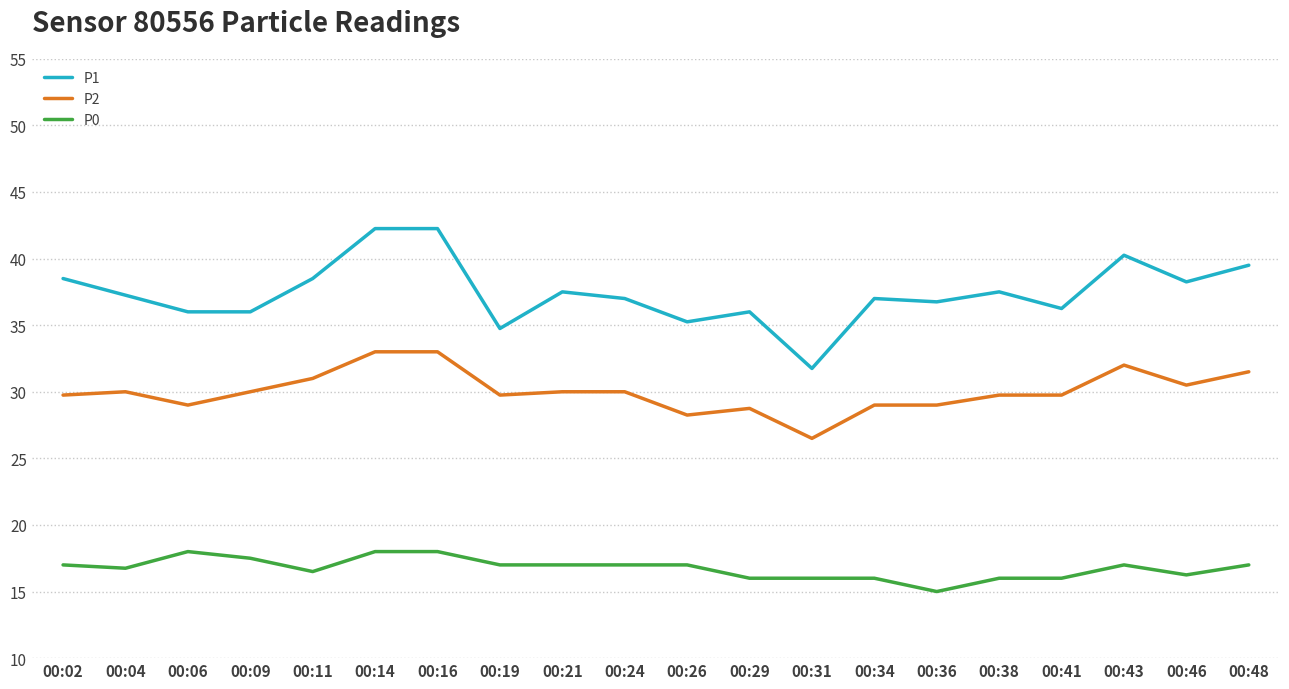

How many categories are shown in the chart?

20